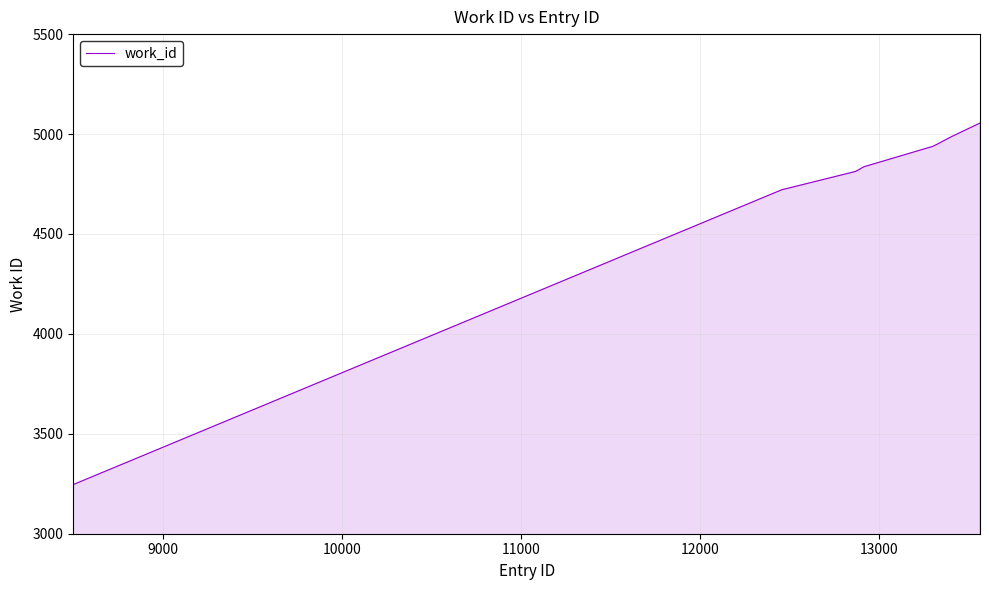

What is the smallest value displayed?

3246